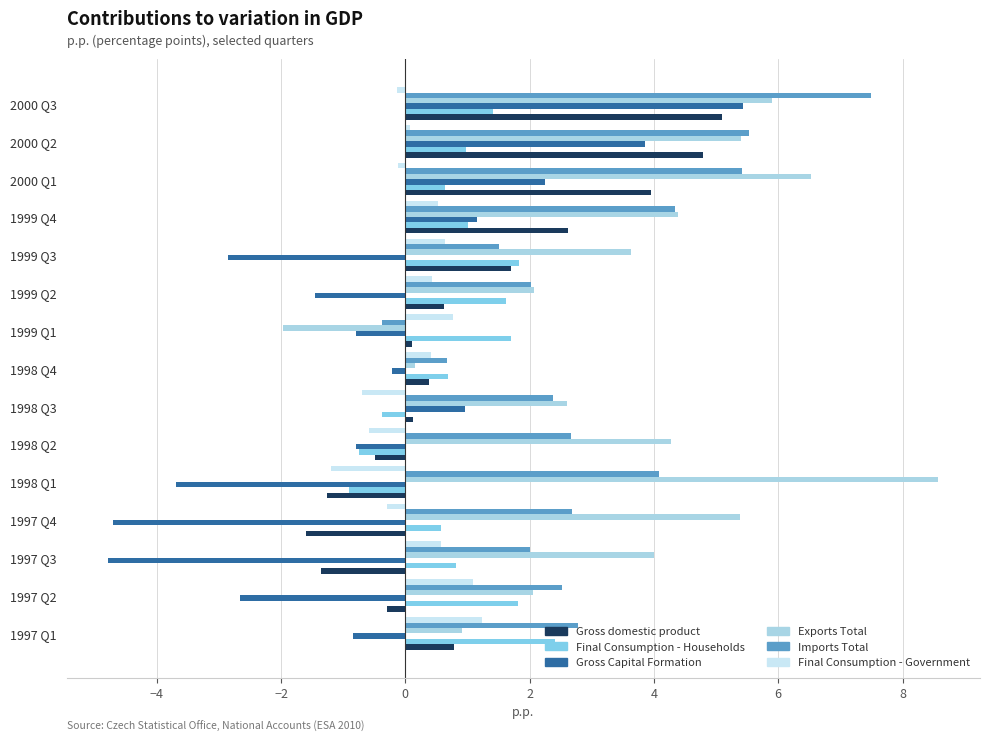

What is the difference between the maximum and minimum values in the Final Consumption - Households series?

3.3